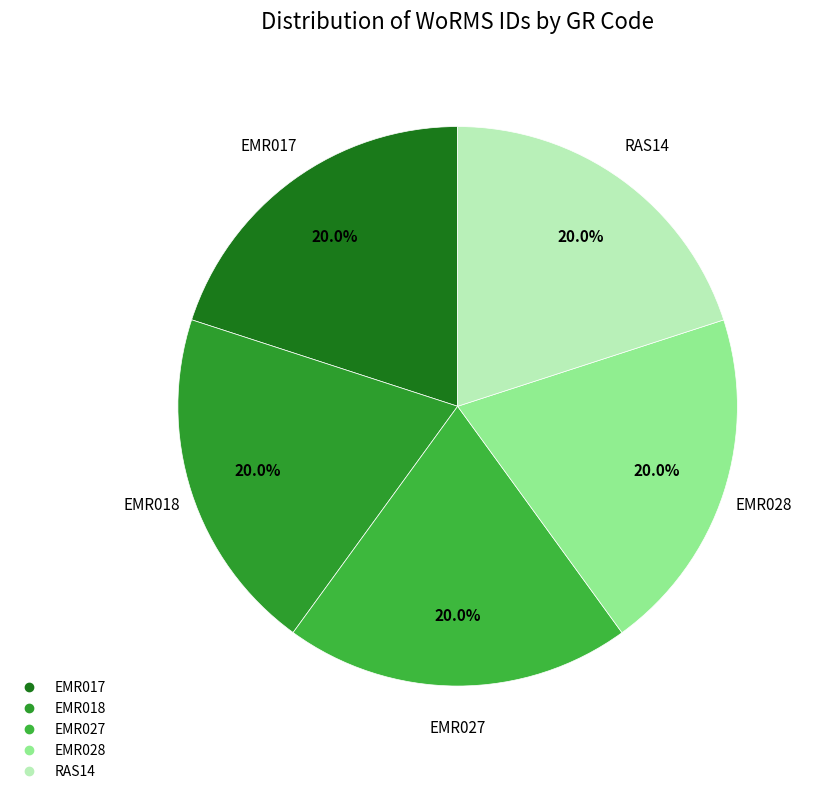

What percentage is the EMR027 slice, to the nearest percent?

20%